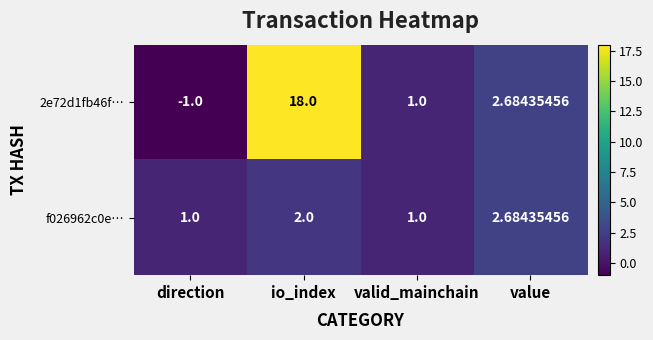

At which category is the sum across all series the highest?

io_index